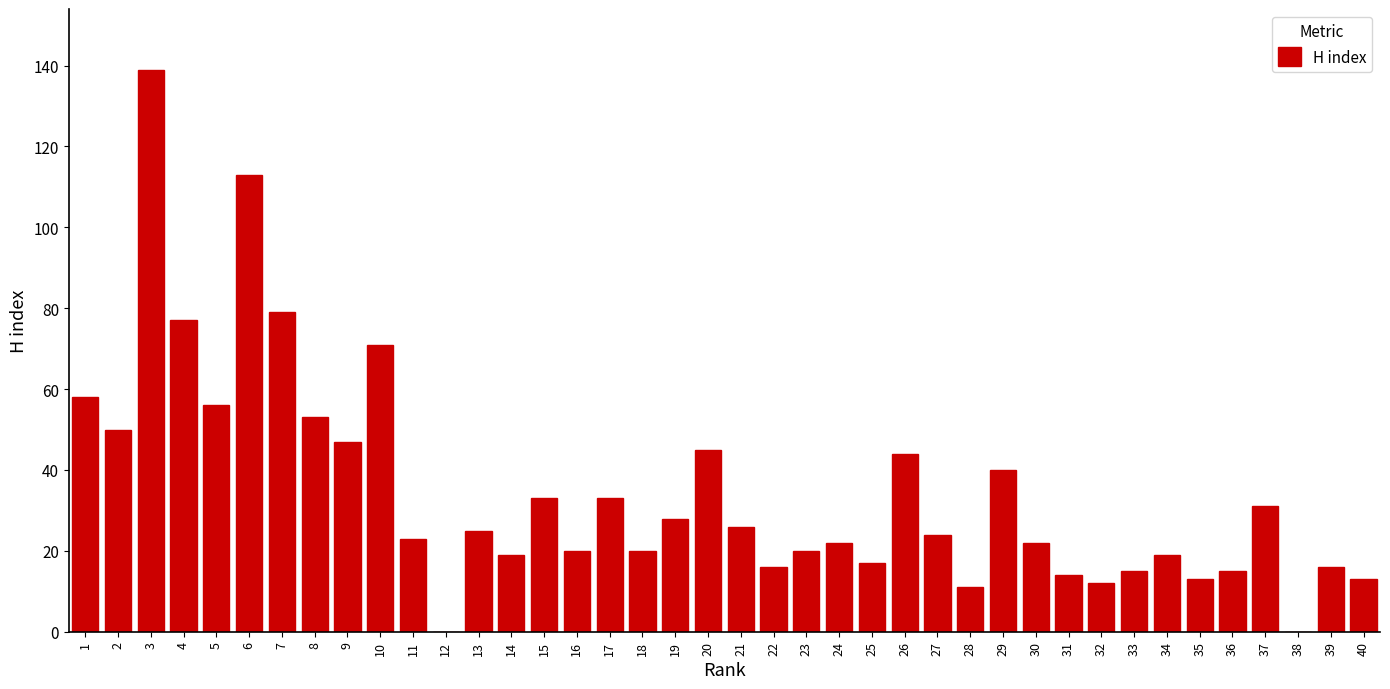

Approximately how many times larger is the value at 3 compared to 11?

6.0